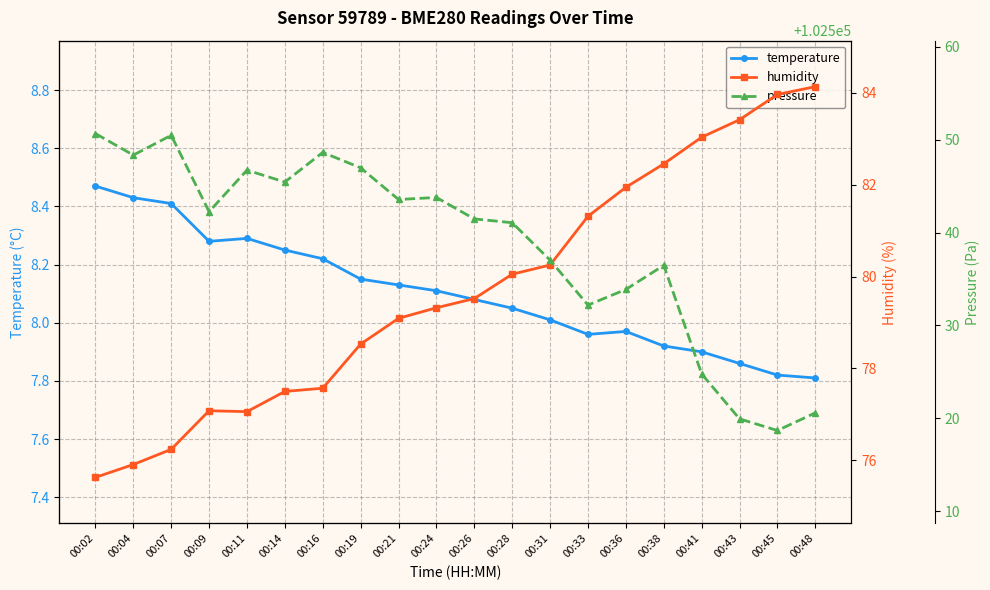

What is the difference between the pressure values at 00:36 and 00:41?

9.1